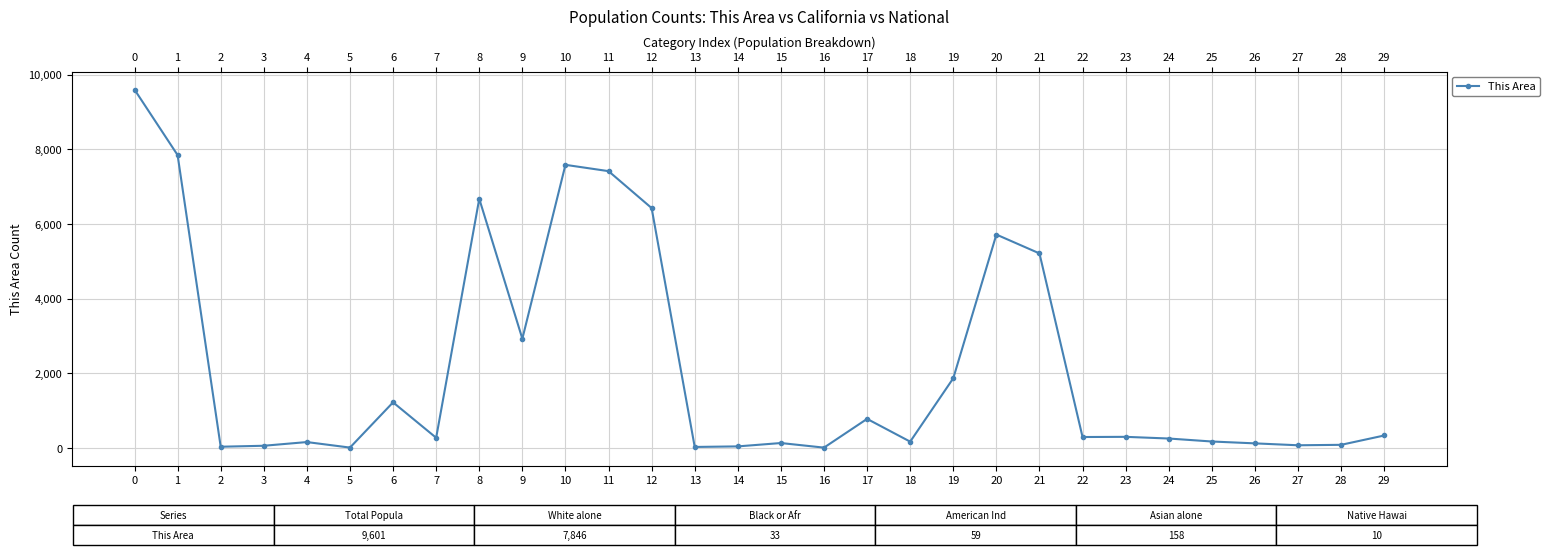

How many lines are shown in the chart?

1